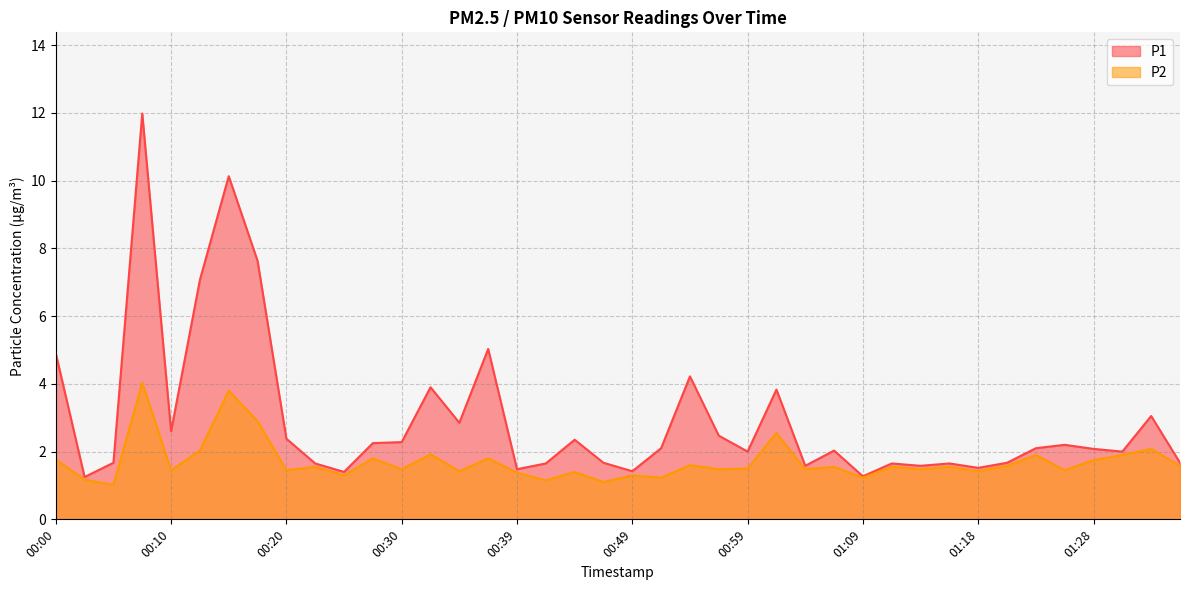

What is the greatest value displayed?

12.0